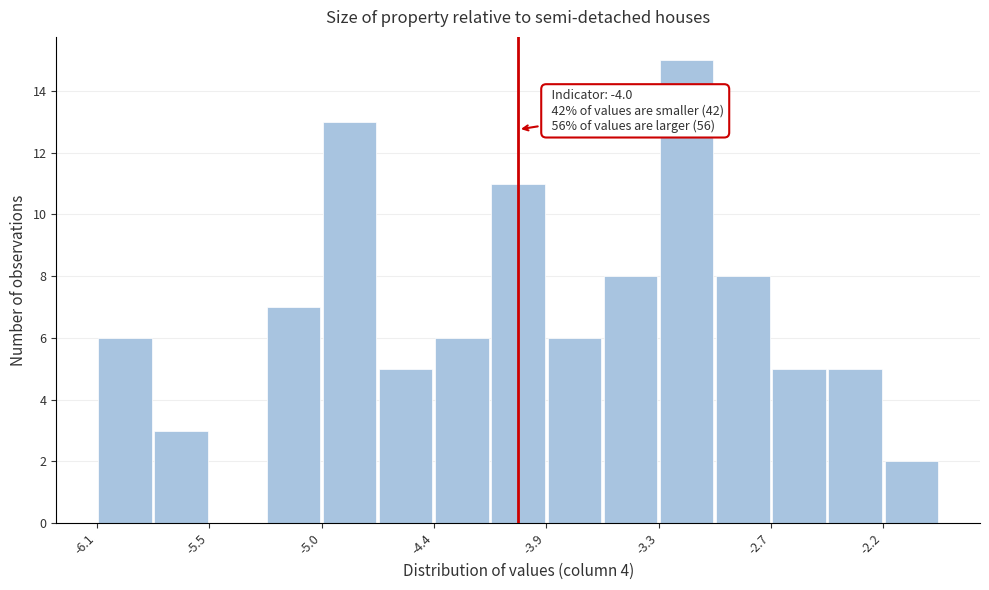

Read against the x-axis, roughly where is the centre of the tallest bar?

-3.2